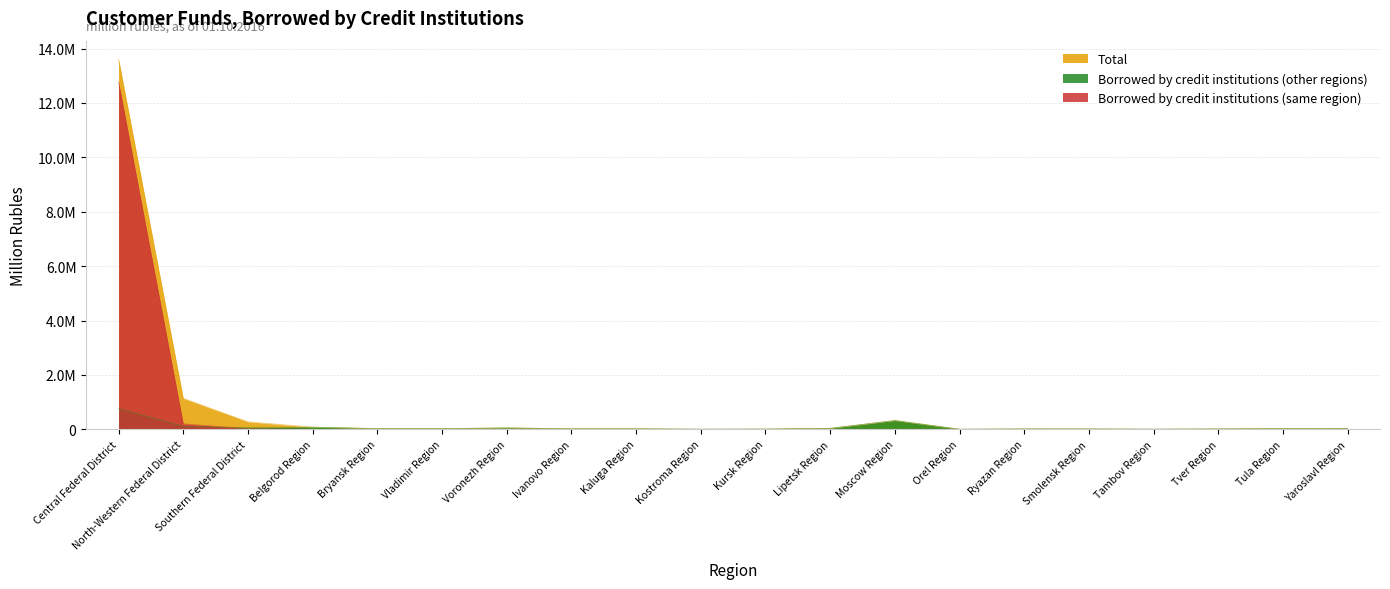

What are all the series names shown in the legend?

Total, Borrowed by credit institutions (other regions), Borrowed by credit institutions (same region)